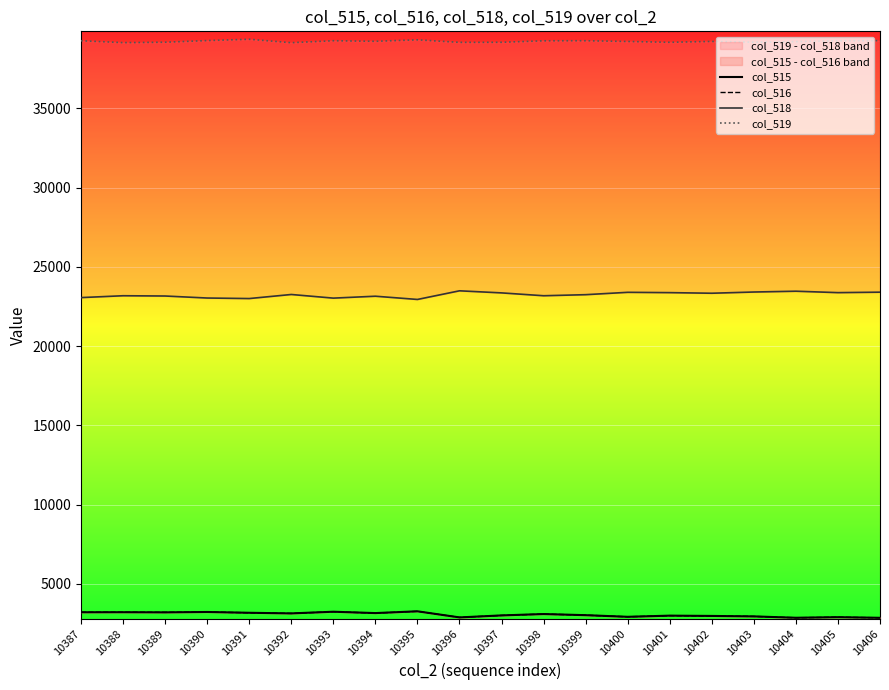

What value does the col_519 series have at 10395, to the nearest 50?

39300